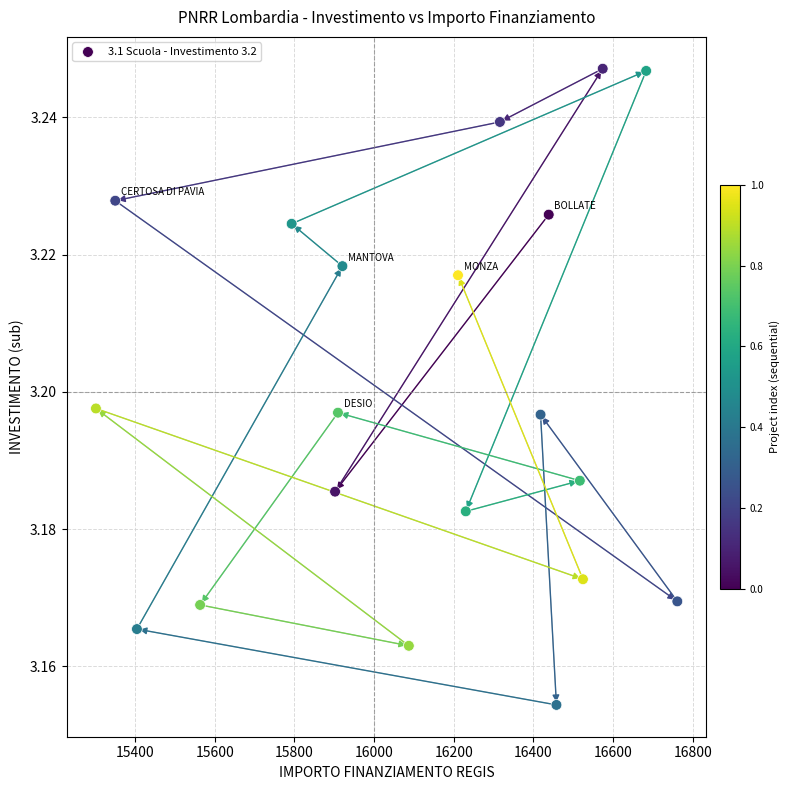

What is the range of X values (max minus min)?

1458.9